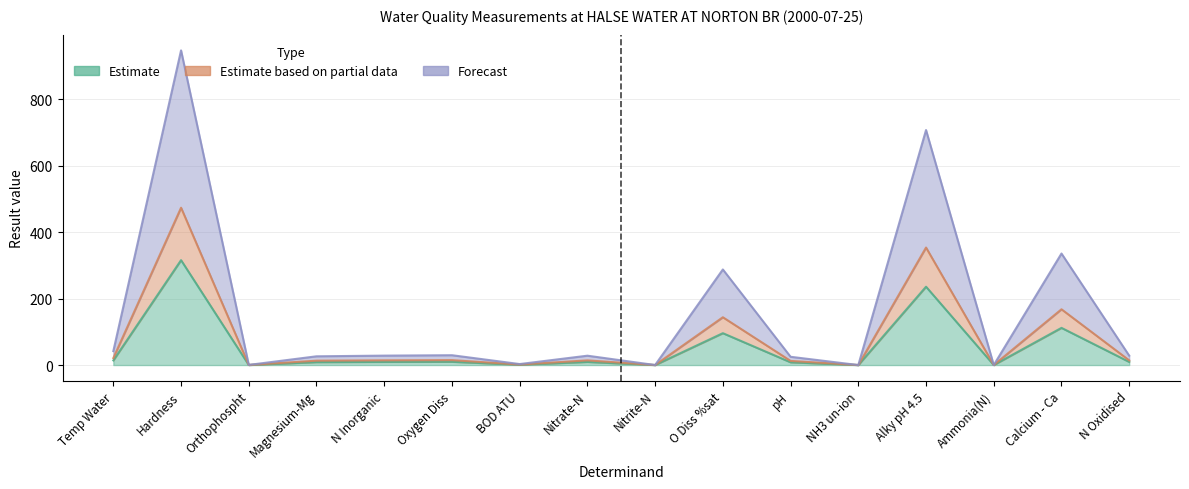

Rank the categories by Estimate based on partial data value from highest to lowest.

Hardness, Alky pH 4.5, Calcium - Ca, O Diss %sat, Temp Water, Oxygen Diss, N Inorganic, N Oxidised, Nitrate-N, Magnesium-Mg, pH, BOD ATU, Orthophospht, Ammonia(N), Nitrite-N, NH3 un-ion